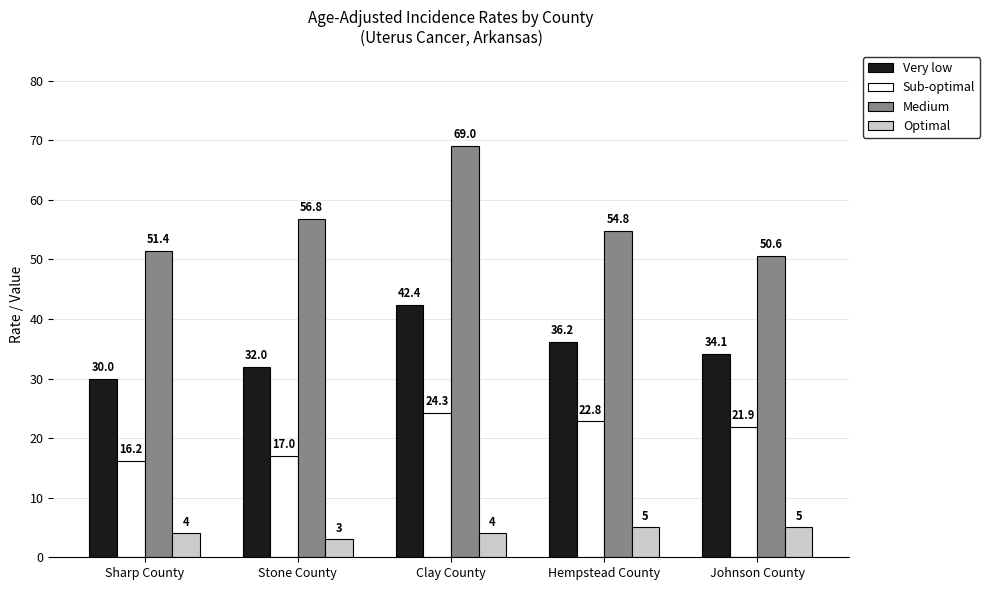

List the series in order of their peak value, highest first.

Medium, Very low, Sub-optimal, Optimal